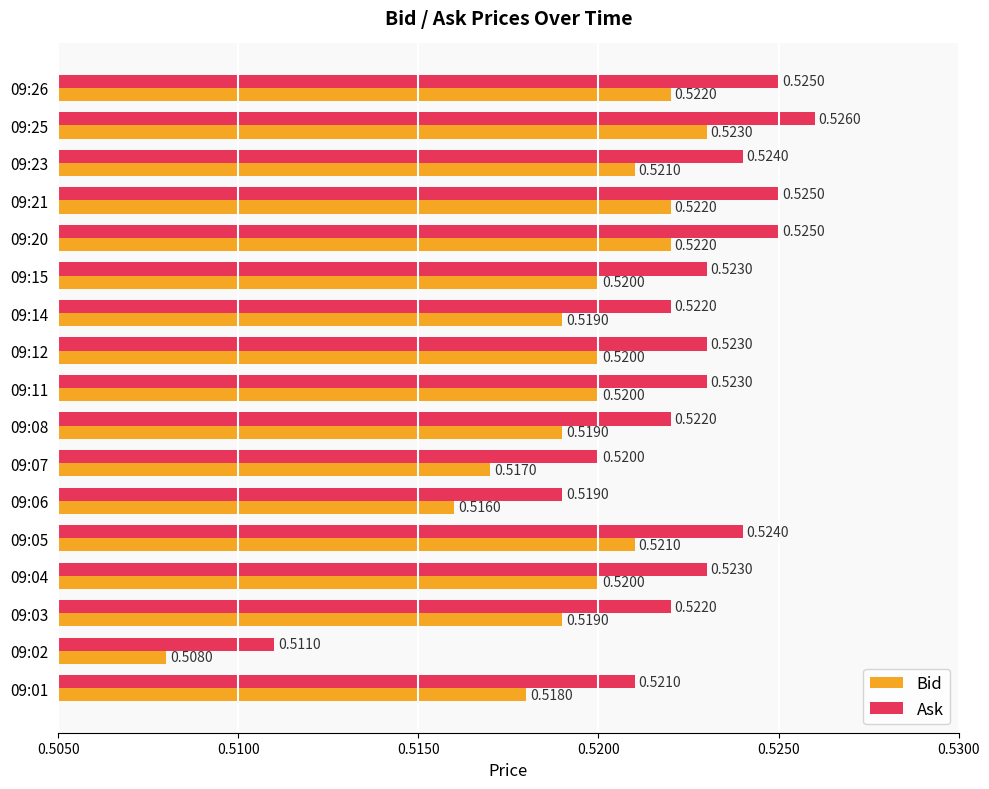

Rank the series by their average value, from highest to lowest.

Ask, Bid